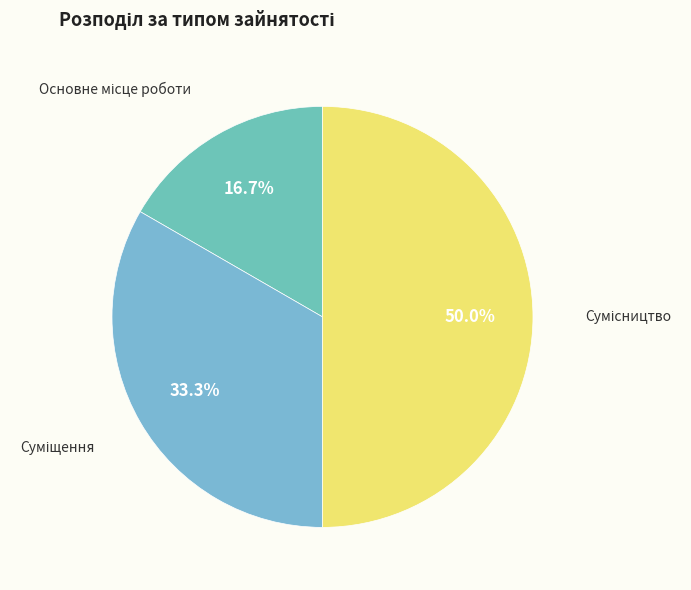

How many segments does this pie chart have?

3